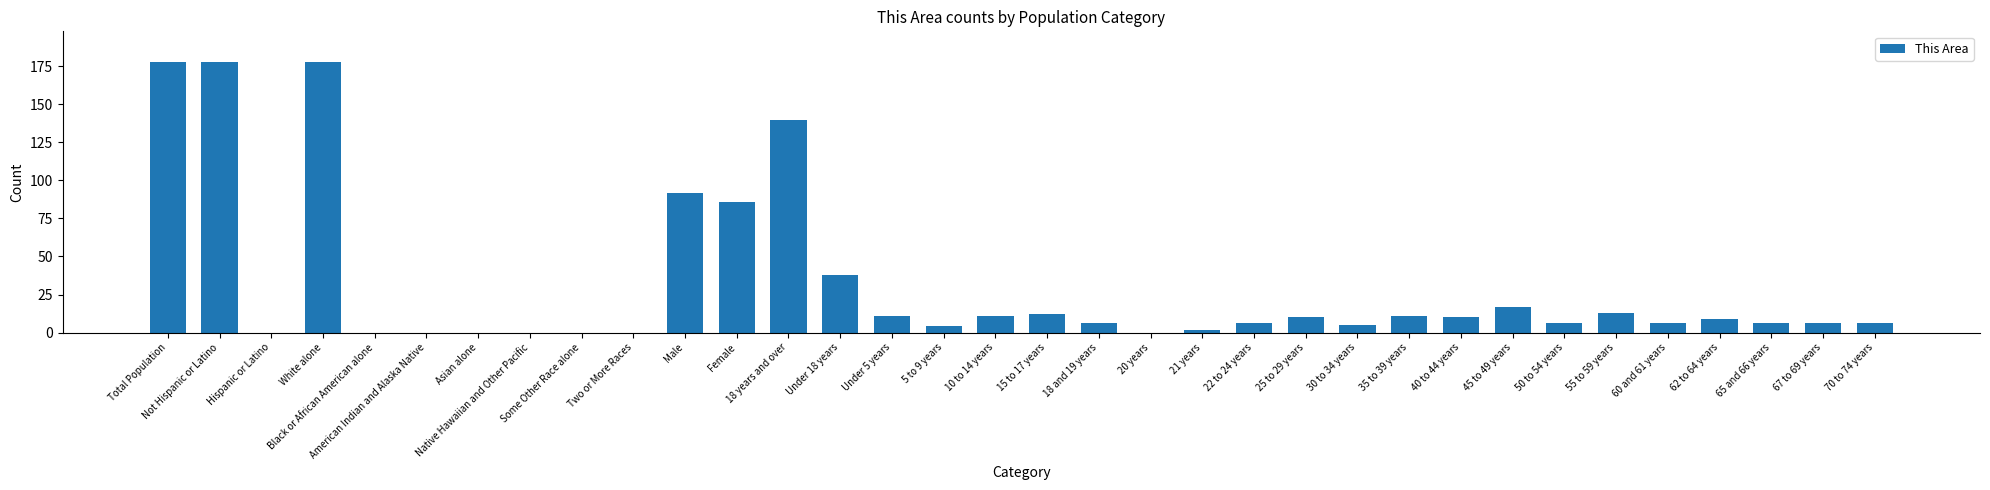

Reading left to right, transcribe all the data shown in this chart.

Total Population=178	Not Hispanic or Latino=178	Hispanic or Latino=0	White alone=178	Black or African American alone=0	American Indian and Alaska Native=0	Asian alone=0	Native Hawaiian and Other Pacific=0	Some Other Race alone=0	Two or More Races=0	Male=92	Female=86	18 years and over=140	Under 18 years=38	Under 5 years=11	5 to 9 years=4	10 to 14 years=11	15 to 17 years=12	18 and 19 years=6	20 years=0	21 years=2	22 to 24 years=6	25 to 29 years=10	30 to 34 years=5	35 to 39 years=11	40 to 44 years=10	45 to 49 years=17	50 to 54 years=6	55 to 59 years=13	60 and 61 years=6	62 to 64 years=9	65 and 66 years=6	67 to 69 years=6	70 to 74 years=6